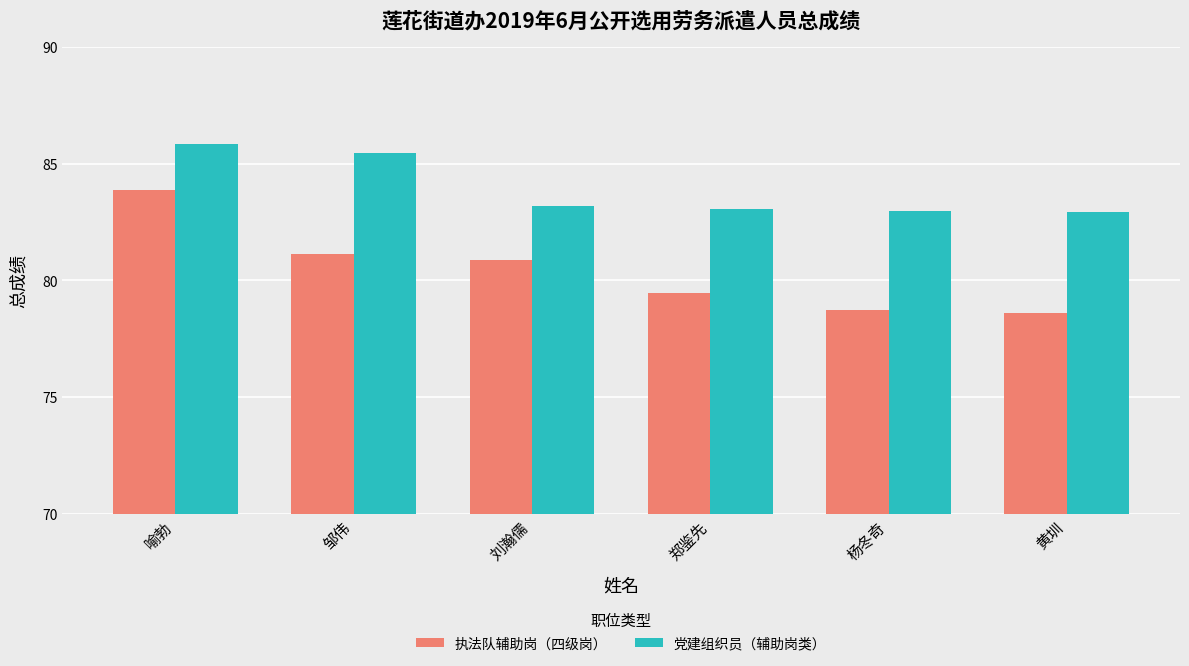

List the series in order of their overall mean, highest first.

党建组织员（辅助岗类）, 执法队辅助岗（四级岗）